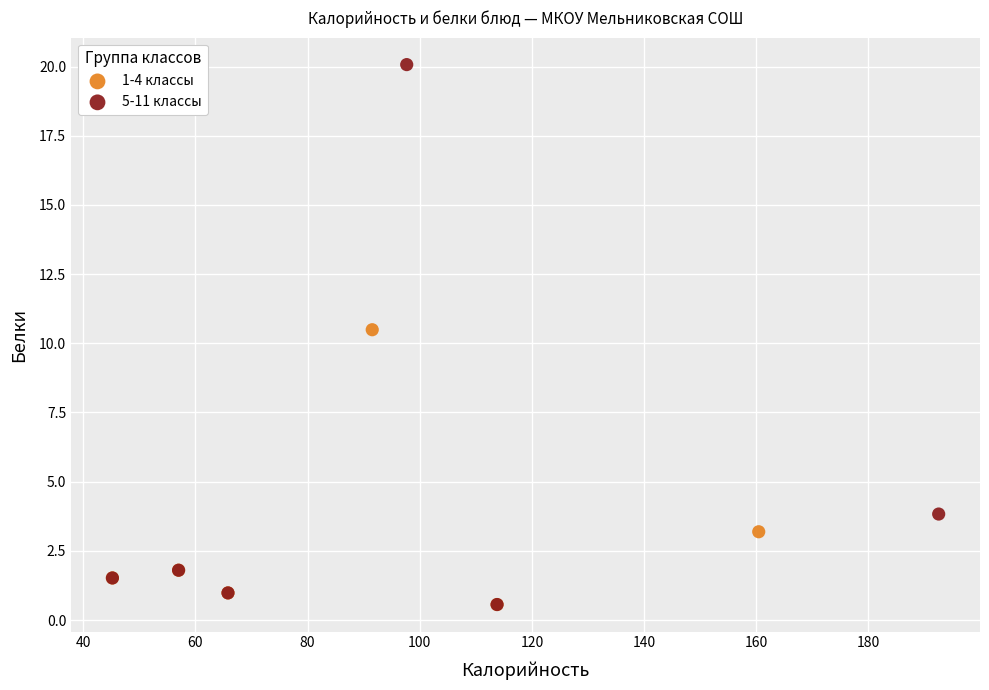

Which series contains the highest Y value?

5-11 классы